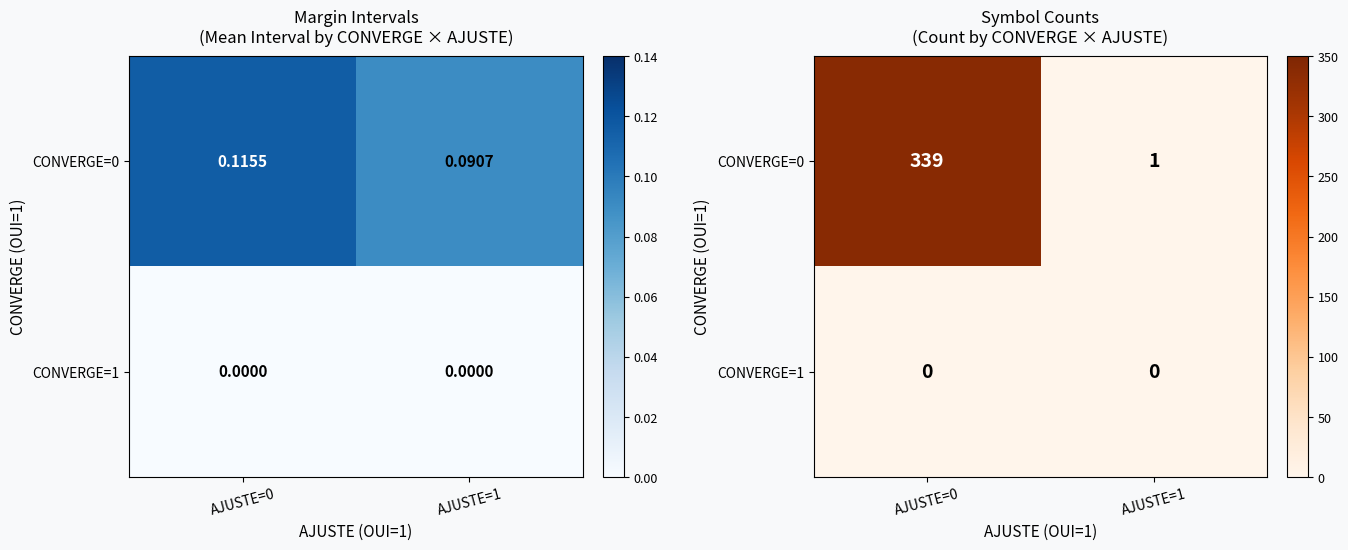

Which series has the widest spread of values?

CONVERGE=0